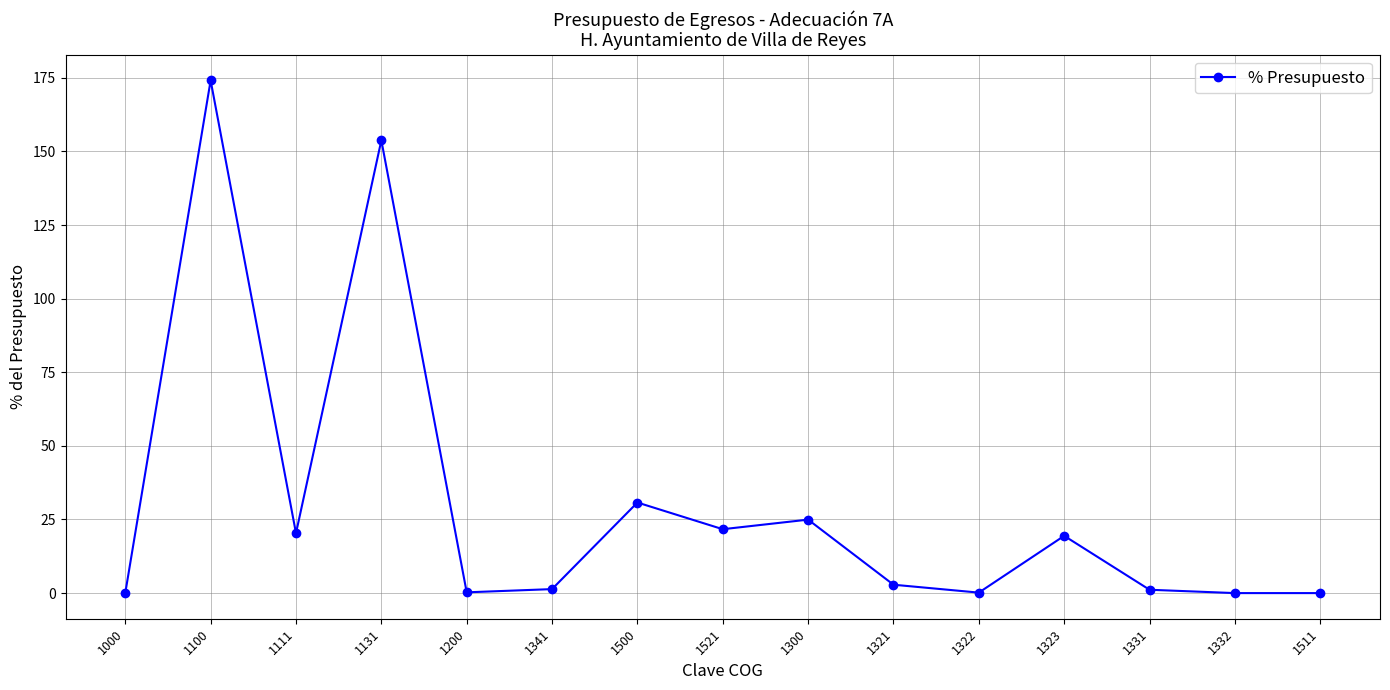

What is the label of the 10th point from the left?

1321